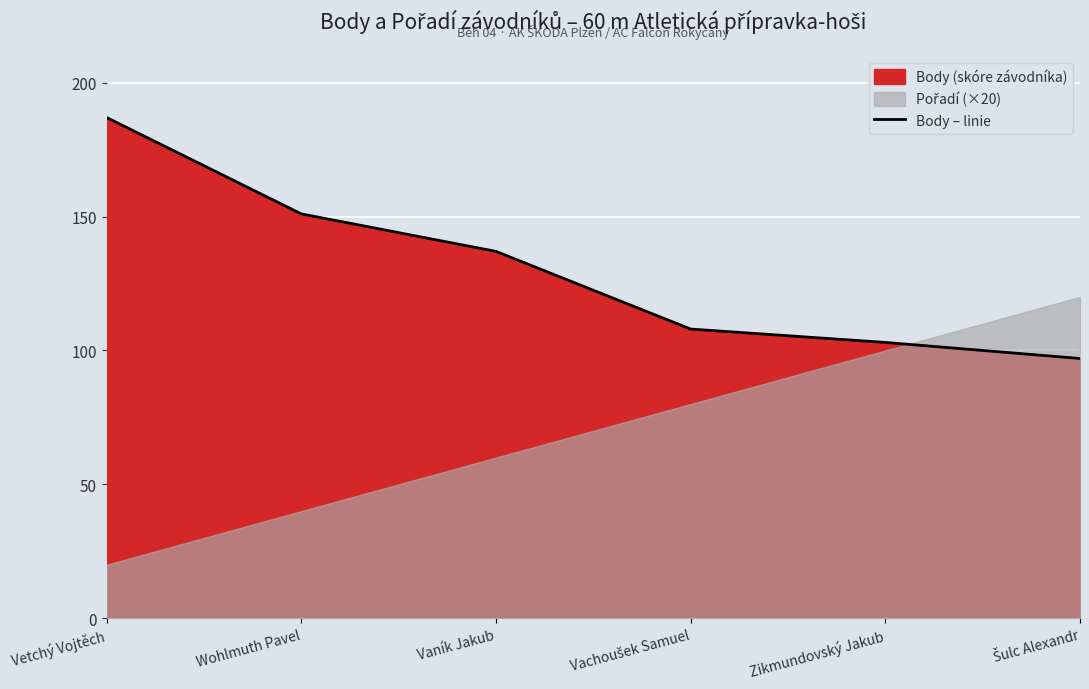

Reading left to right, list all the values displayed in this chart.

187	151	137	108	103	97